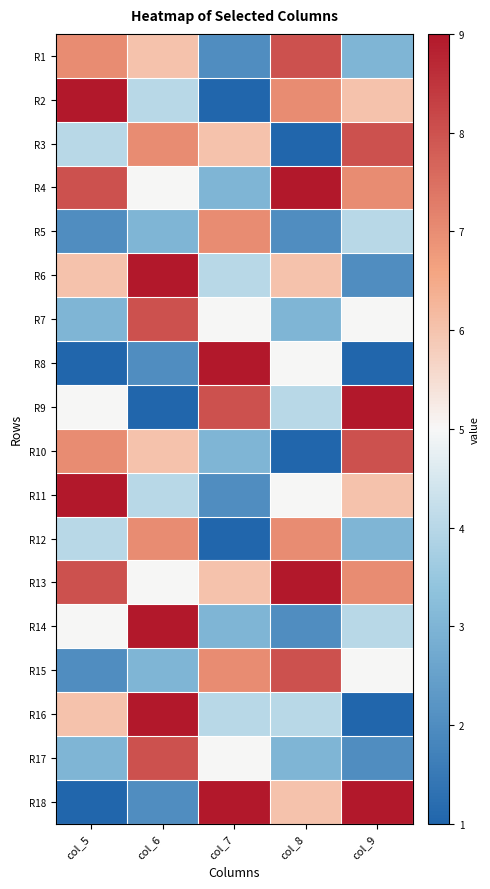

At which category is the sum across all series the highest?

col_6